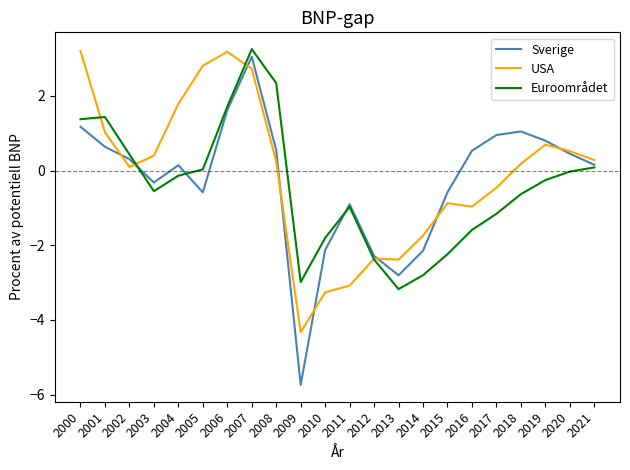

At which label is USA closest to 0?

2002